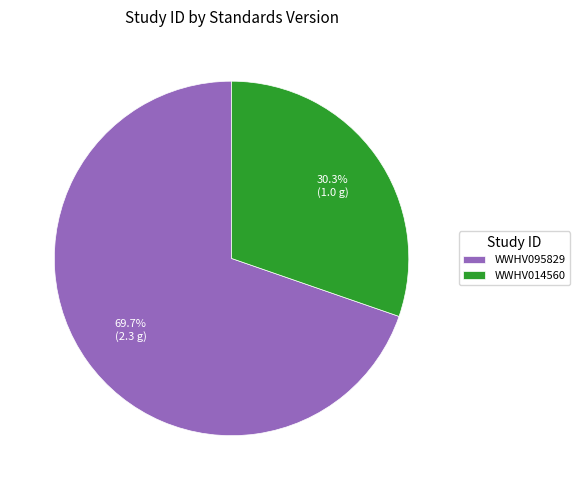

To the nearest percent, what is the average slice percentage?

50%